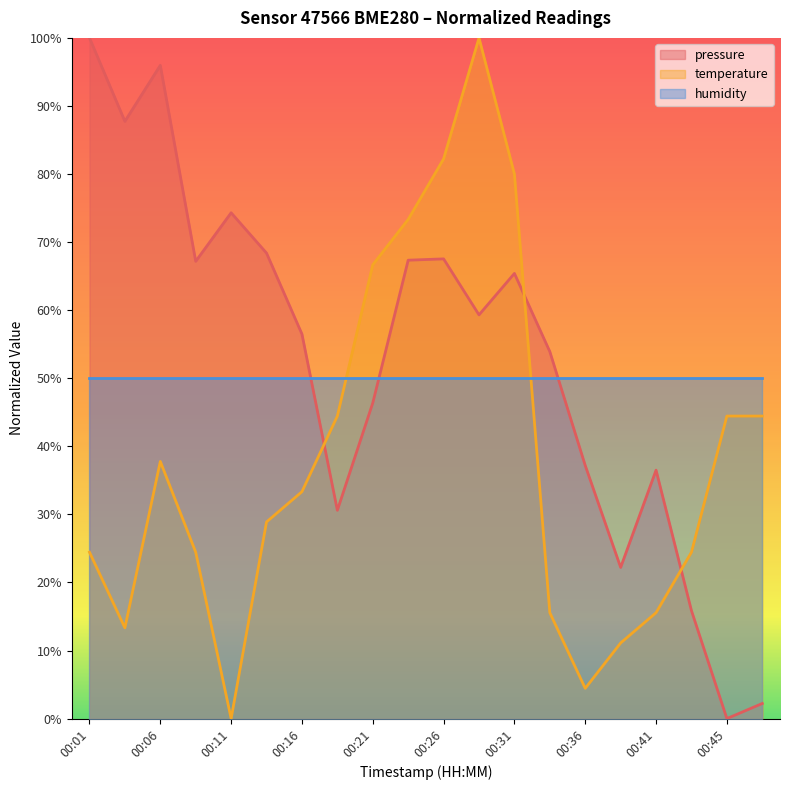

What is the approximate value of pressure at 00:06?

96.0